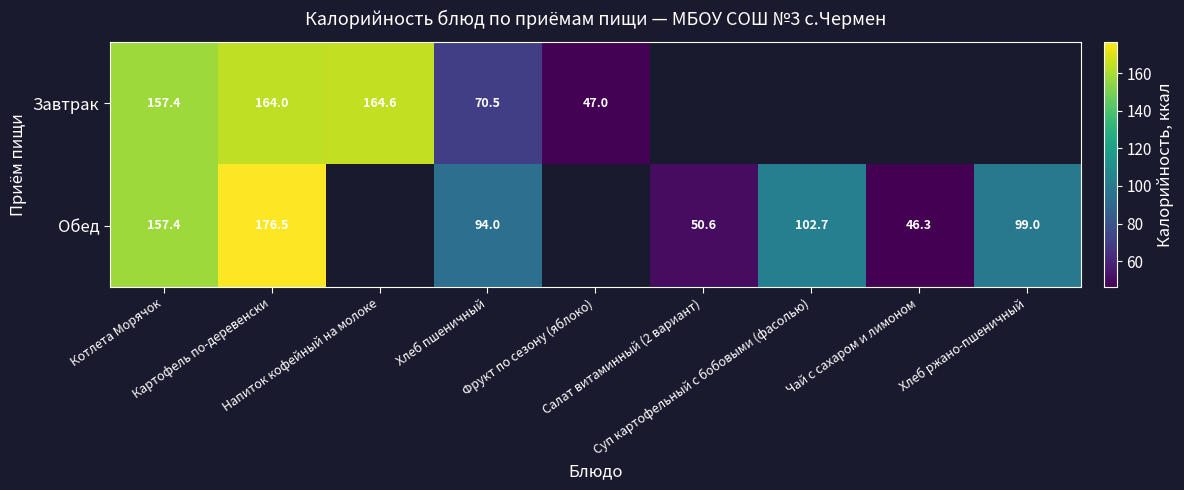

At which label does Завтрак first exceed 164?

Напиток кофейный на молоке